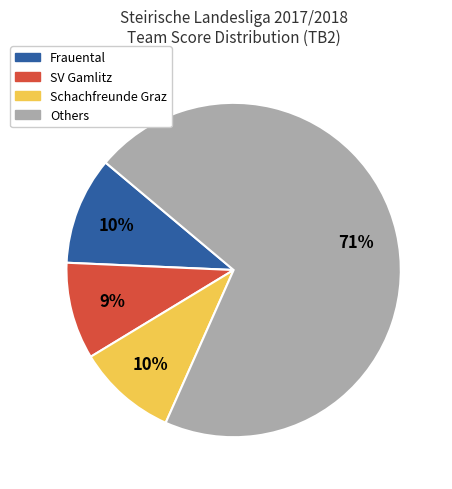

Is there any slice that represents more than half of the pie?

Yes